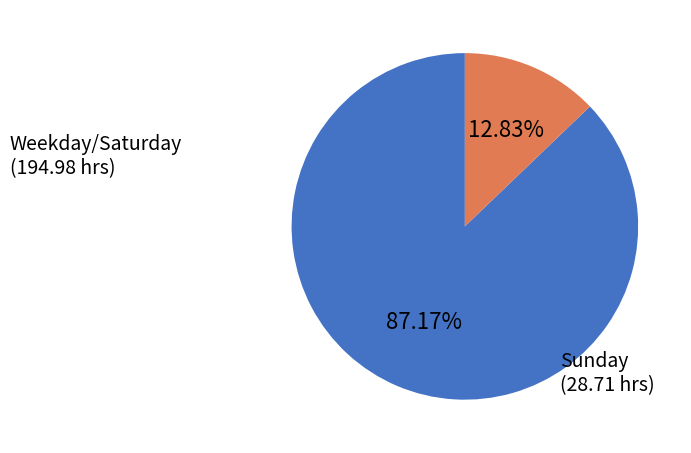

Is there any slice that represents more than half of the pie?

Yes